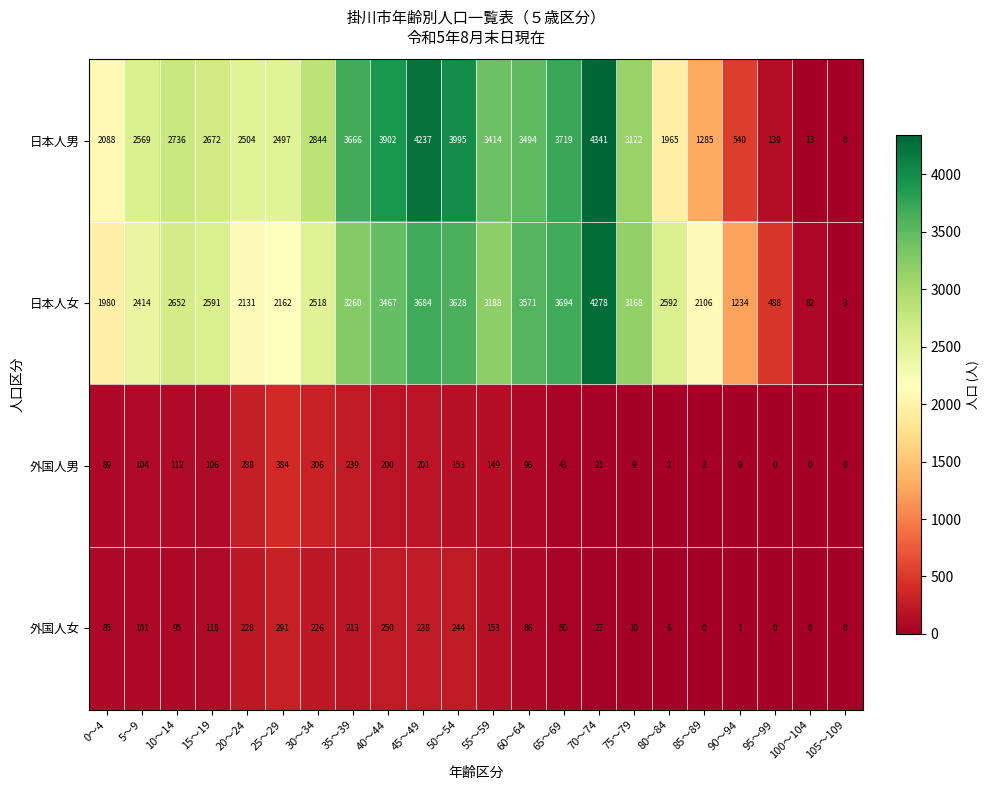

What is the difference between the highest and lowest values at 50～54?

3842